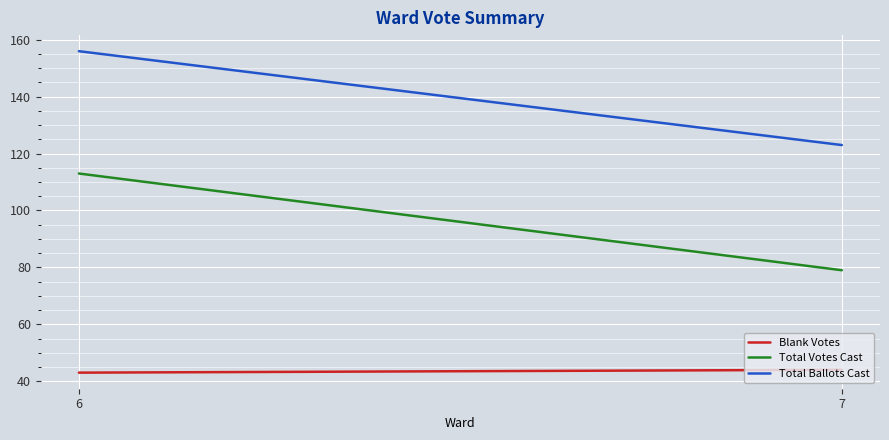

Rank the categories by Total Ballots Cast value from highest to lowest.

6, 7